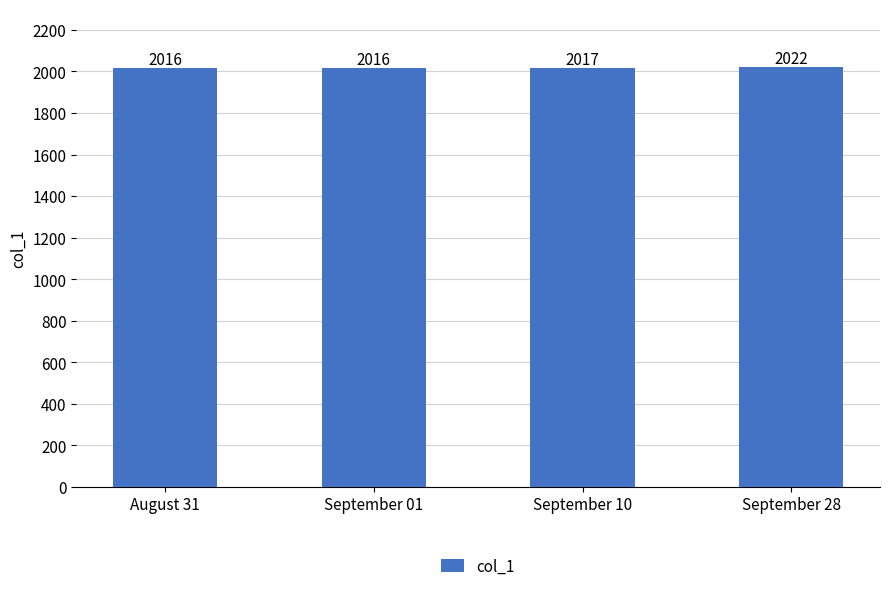

Which label corresponds to the largest value in the chart?

September 28